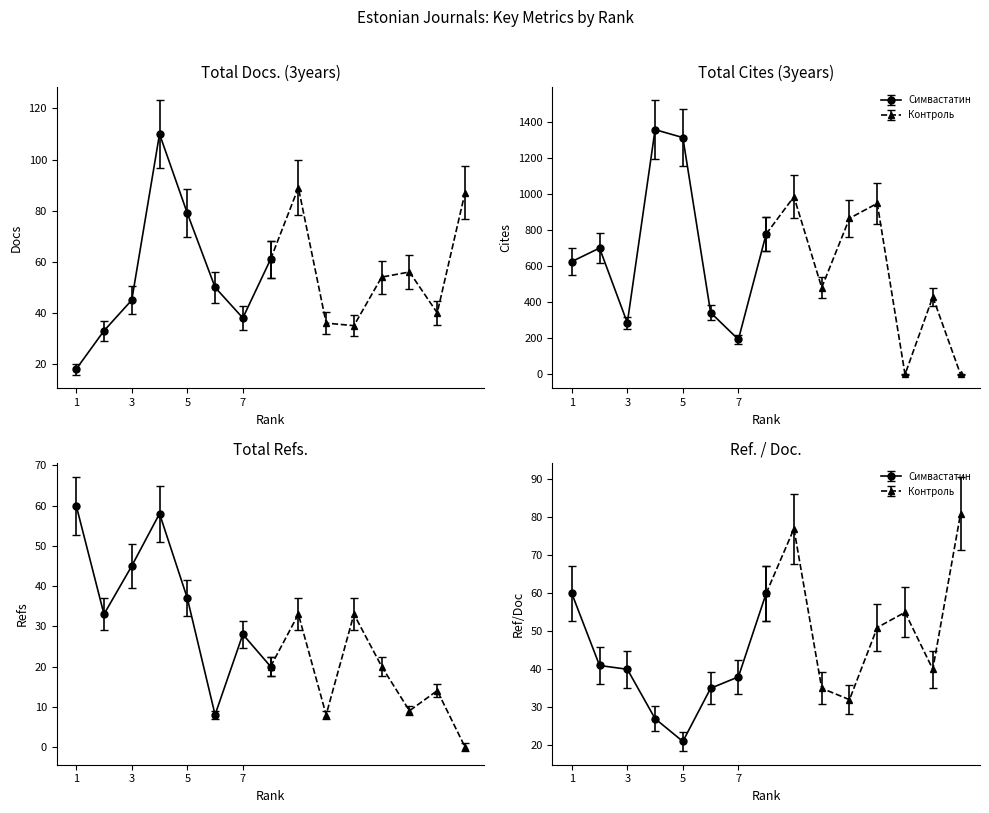

Reading left to right, list all the values displayed in this chart.

Total Docs. (3years): 1=18	2=33	3=45	4=110	5=79	6=50	7=38	8=61	9=89	10=36	11=35	12=54	13=56	14=40	15=87
Total Cites (3years): 1=626	2=701	3=286	4=1358	5=1314	6=343	7=194	8=779	9=986	10=482	11=866	12=949	13=0	14=430	15=0
Total Refs.: 1=60	2=33	3=45	4=58	5=37	6=8	7=28	8=20	9=33	10=8	11=33	12=20	13=9	14=14	15=0
Ref. / Doc.: 1=60	2=41	3=40	4=27	5=21	6=35	7=38	8=60	9=77	10=35	11=32	12=51	13=55	14=40	15=81